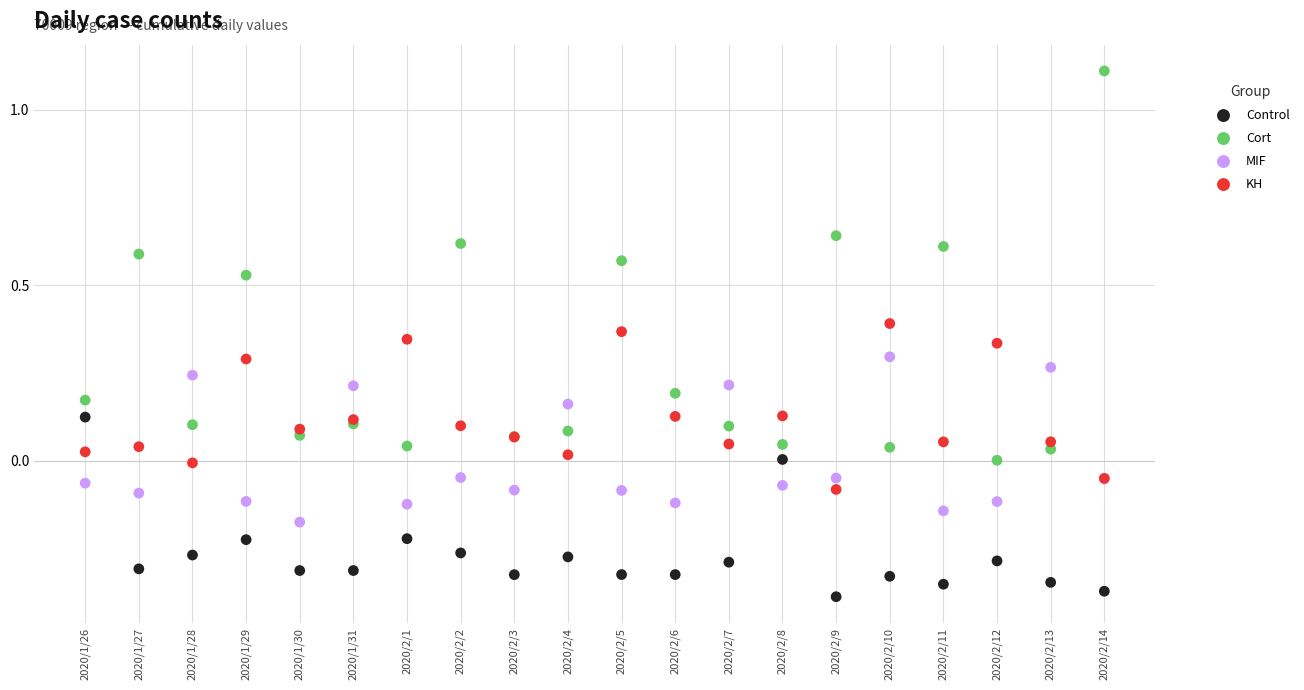

Which series reaches the minimum Y coordinate?

Control